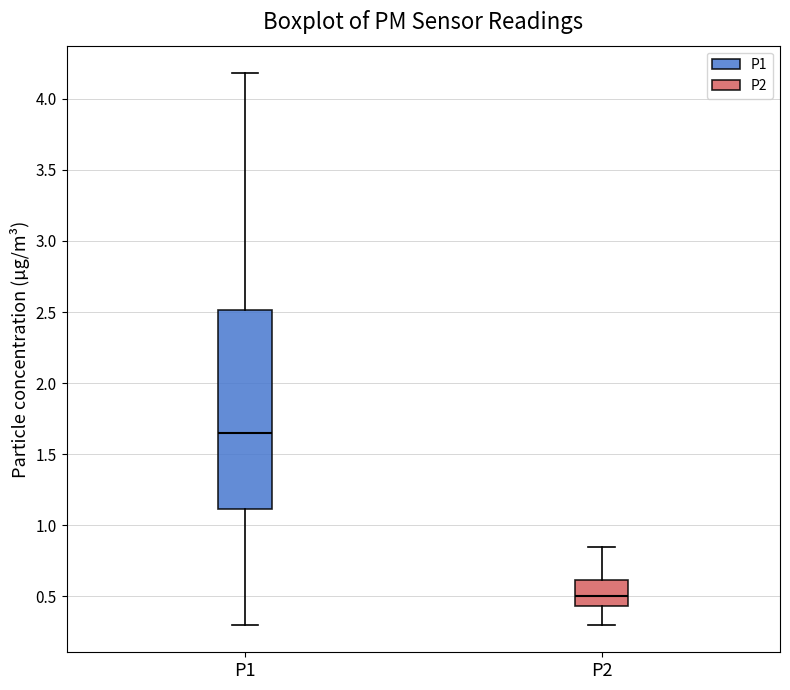

Which box is the tallest, from its lower edge to its upper edge?

P1